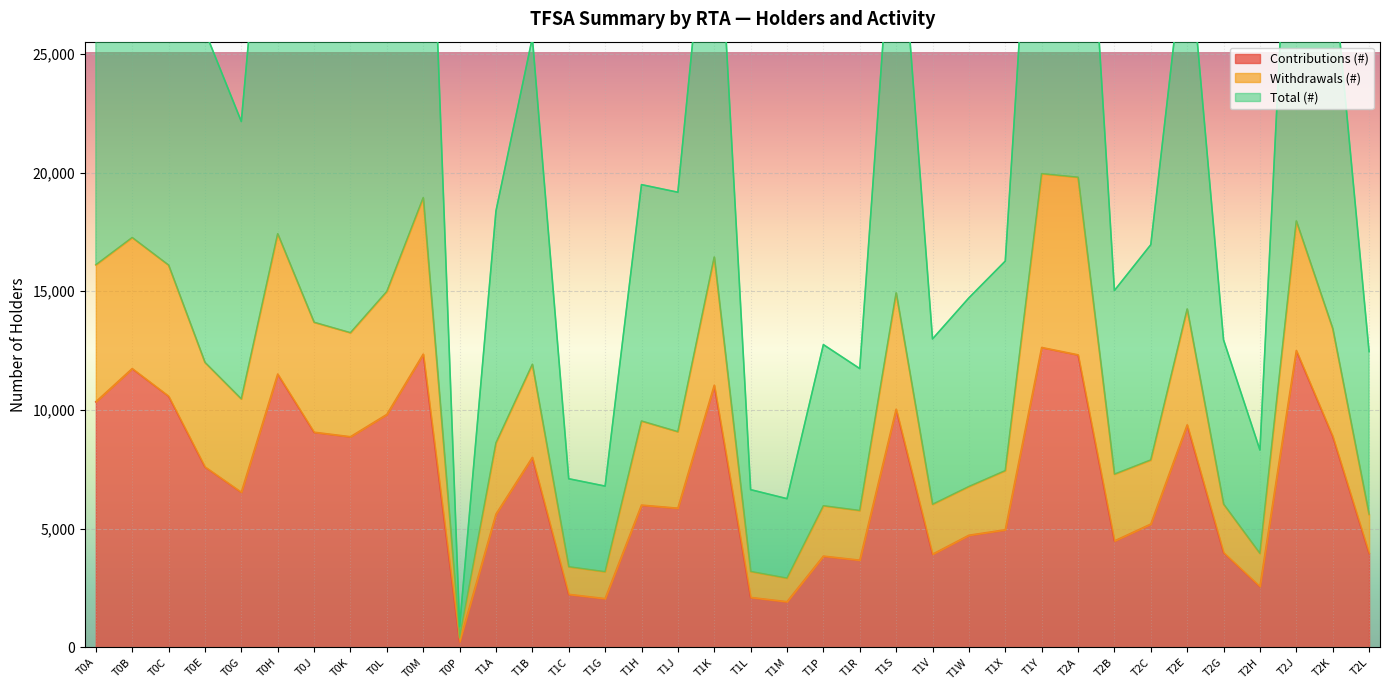

True or false: Contributions (#) and Total (#) cross at least once.

False